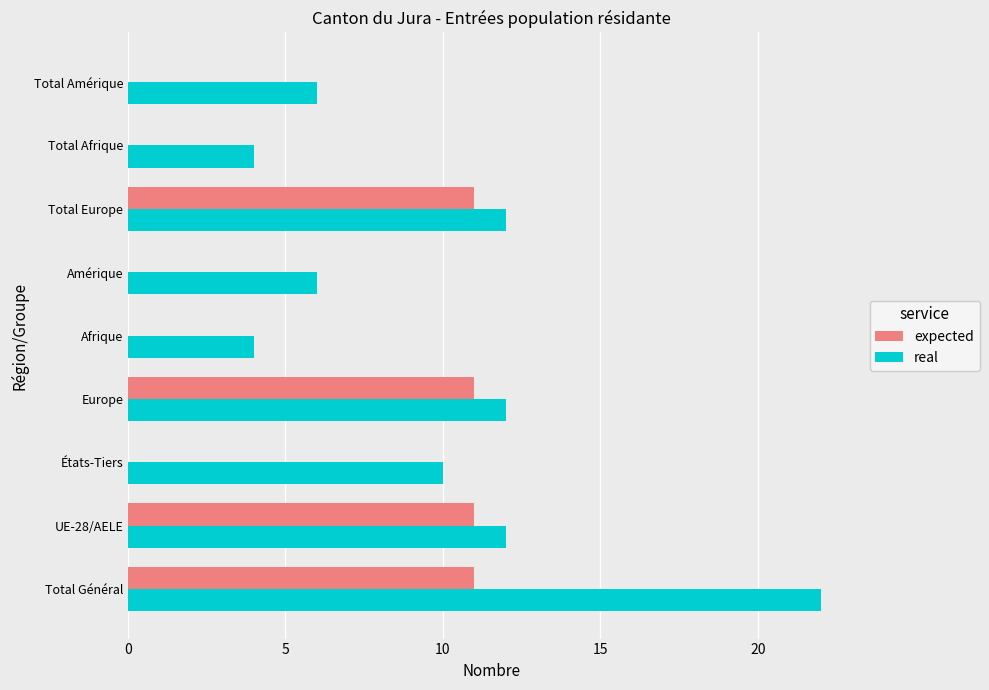

Which series has the largest range (max minus min)?

real